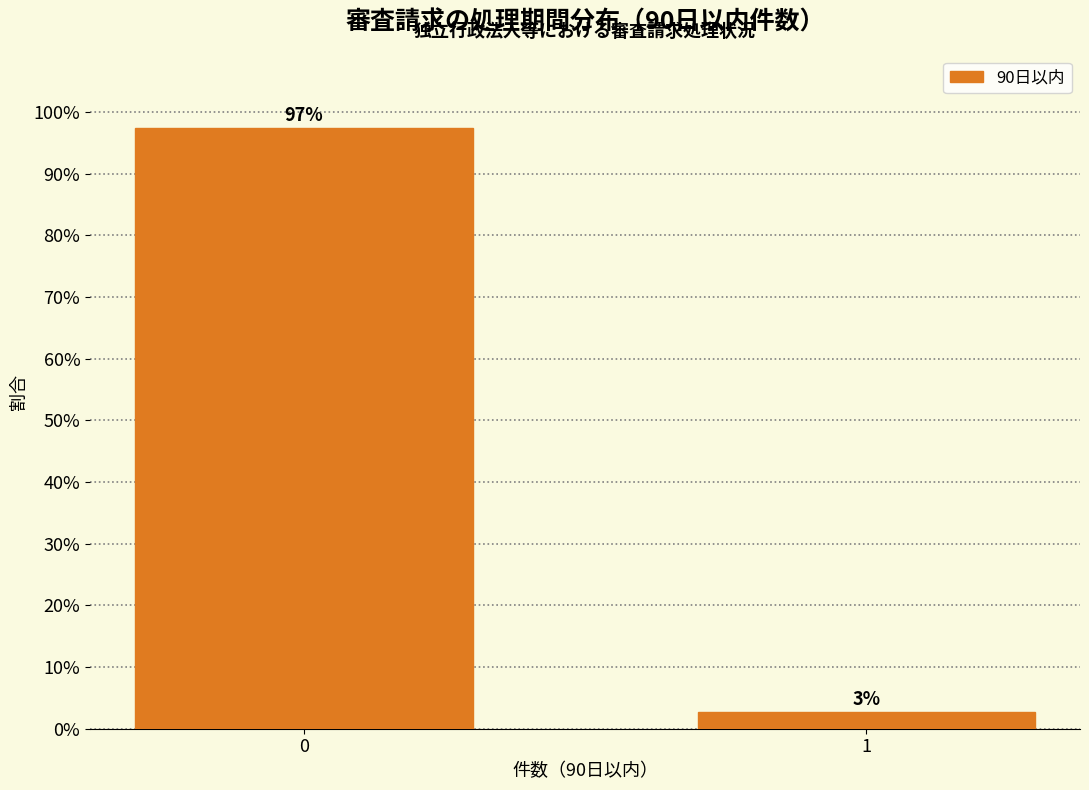

What is the greatest value displayed?

97.3